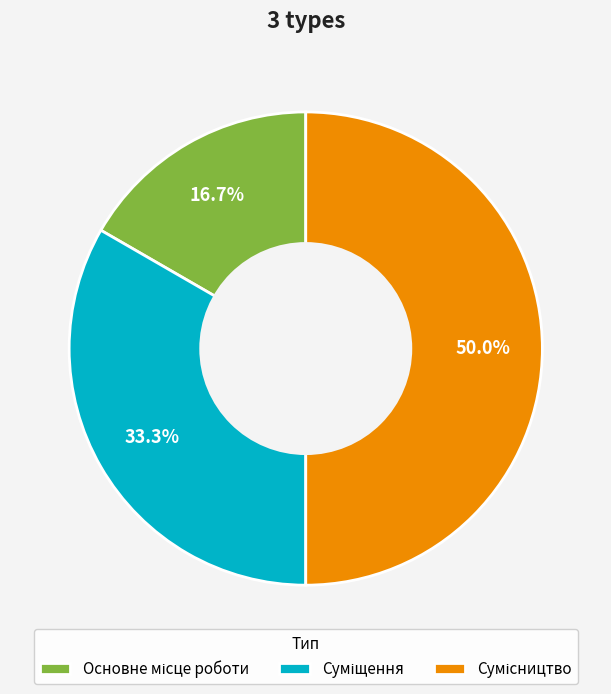

How many slices are in this pie chart?

3